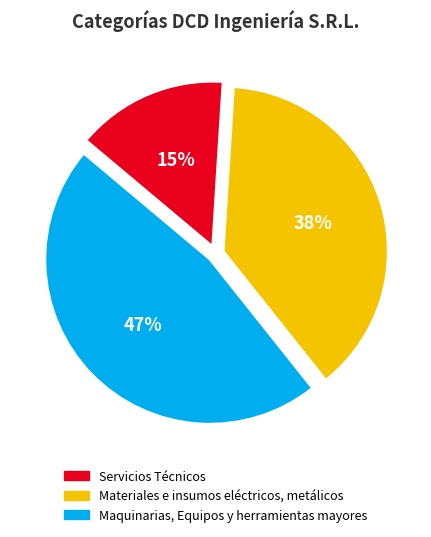

How many slices are in this pie chart?

3